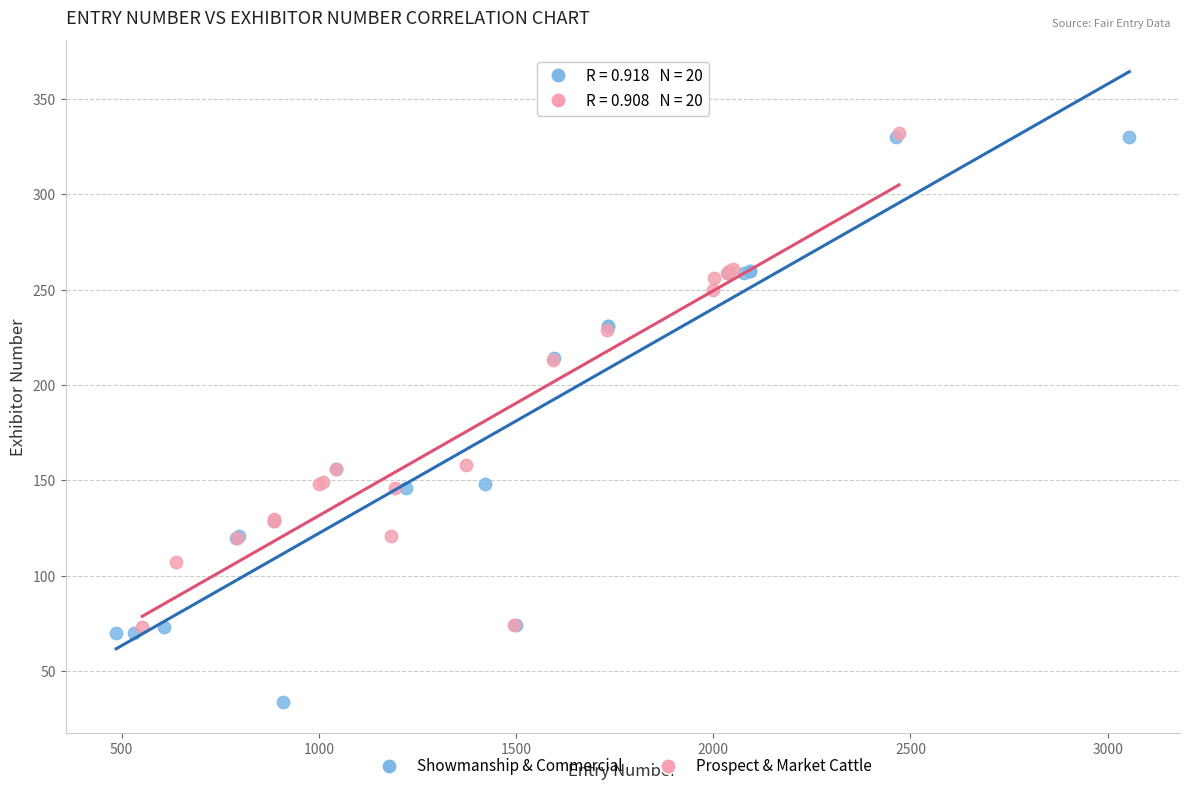

Which series has the largest Y range (max minus min)?

Showmanship & Commercial